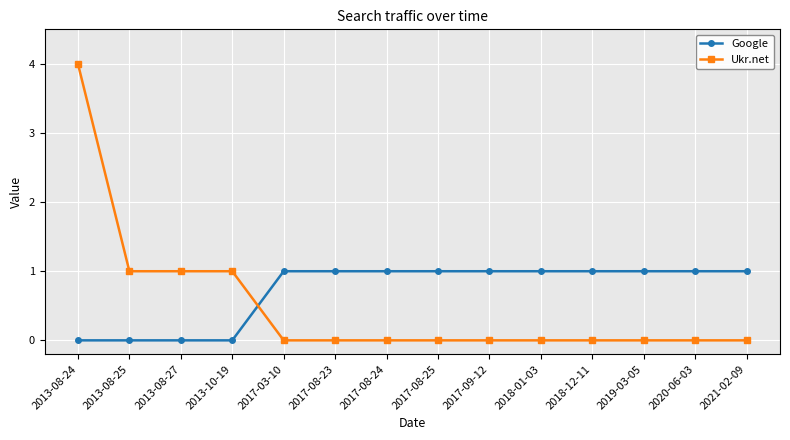

How many Ukr.net values are between 0 and 1?

13